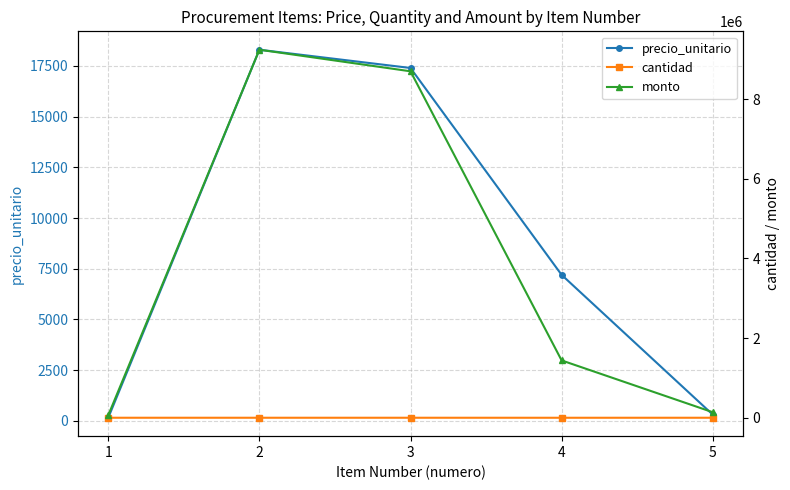

List the labels in order of precio_unitario value, largest first.

2, 3, 4, 5, 1